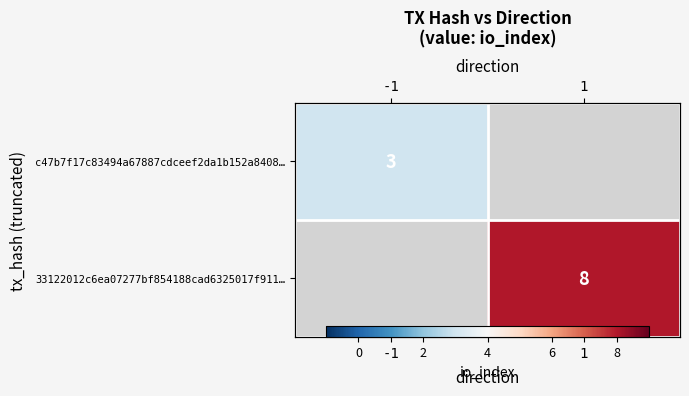

How many values in c47b7f17c83494a67887cdceef2da1b152a8408… are above zero?

1